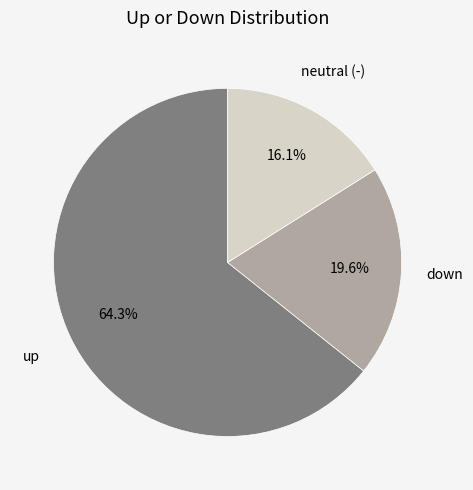

Which slice is the largest?

up